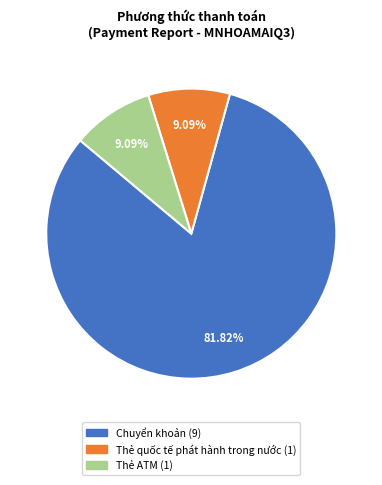

Which slice represents more than half of the pie?

Chuyển khoản